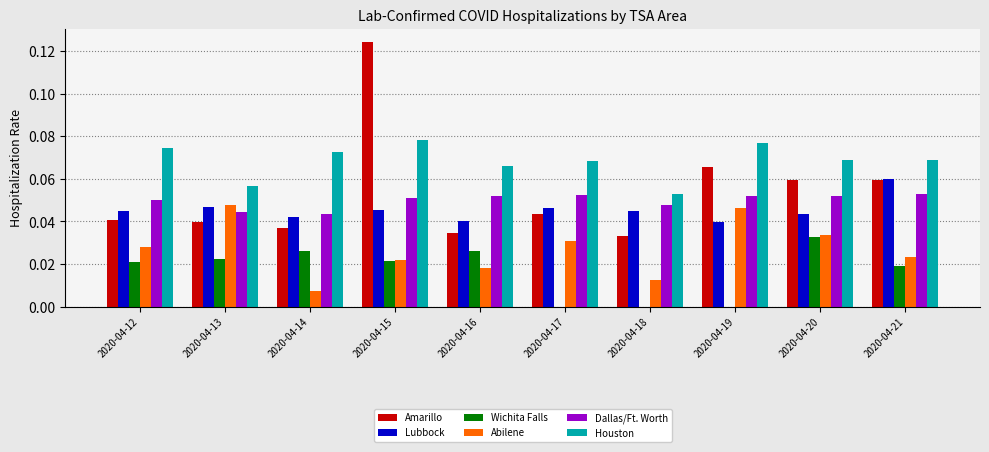

How many groups of bars are there?

10